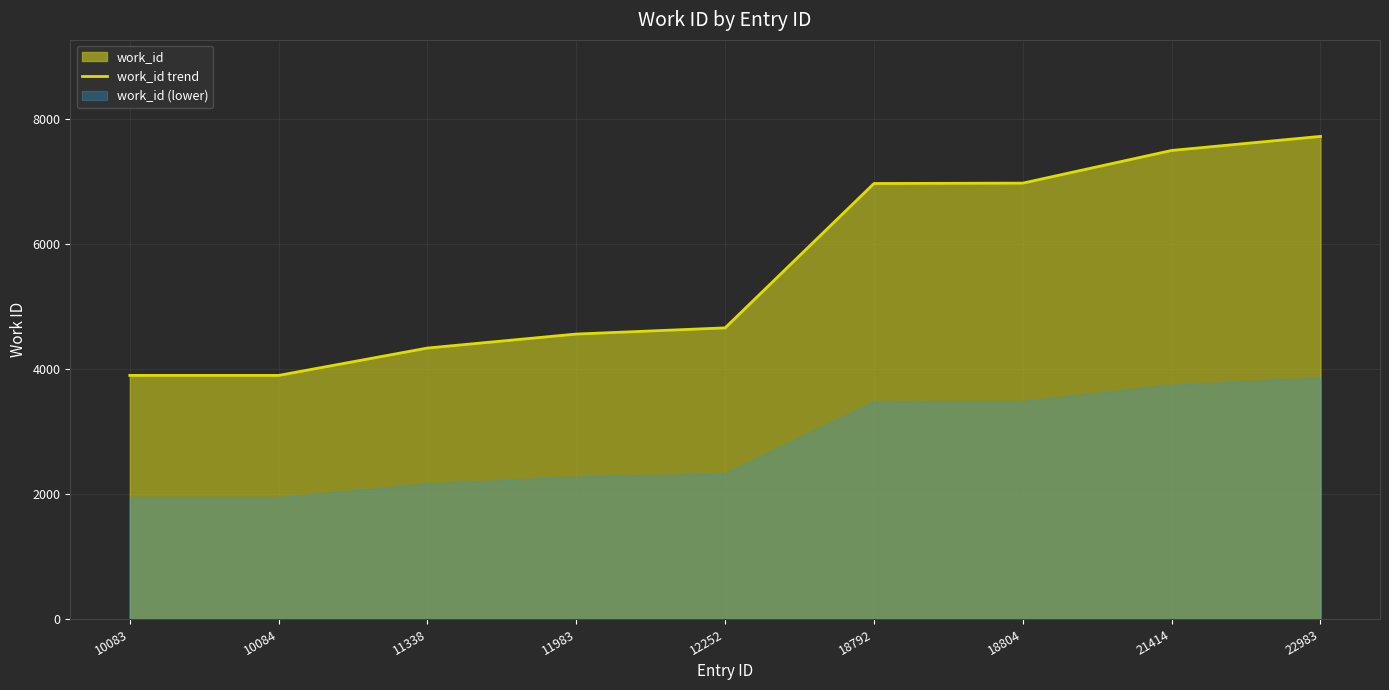

What is the difference between the values at 21414 and 10084?

3601